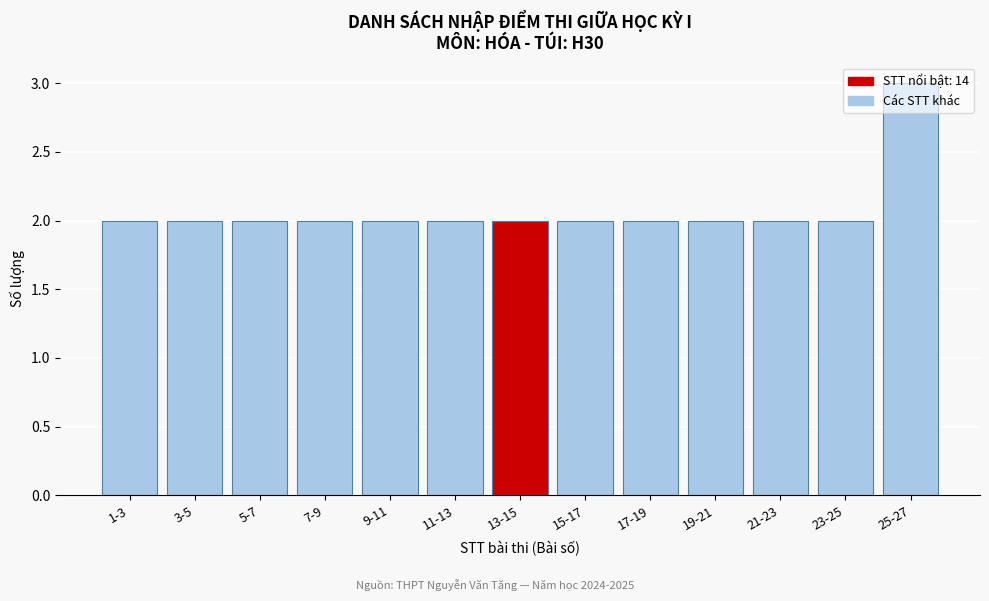

At which category does the chart reach its peak across all series?

25-27